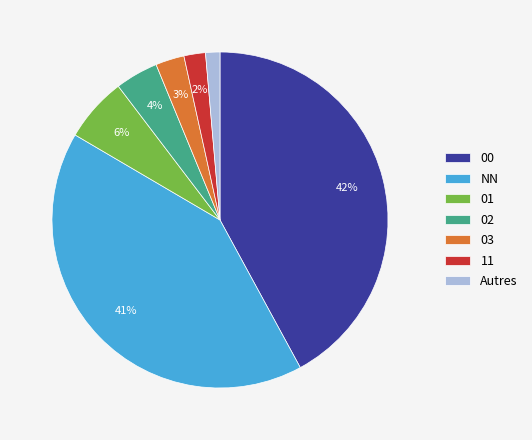

Approximately how many times larger is the value at 02 compared to 00?

0.1